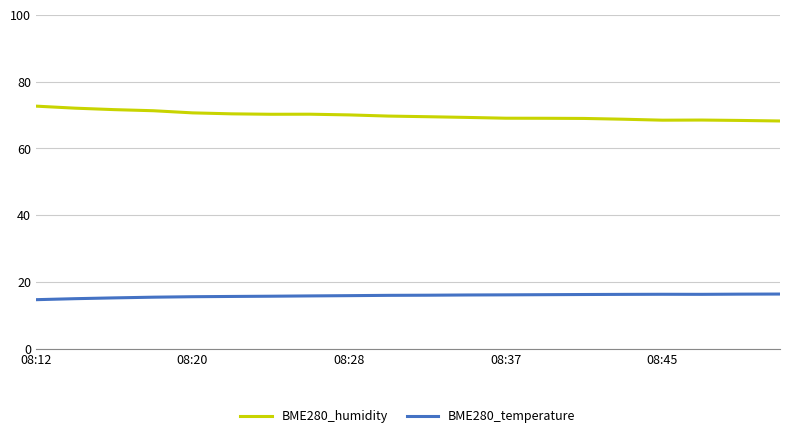

Which series has the largest total across all categories?

BME280_humidity